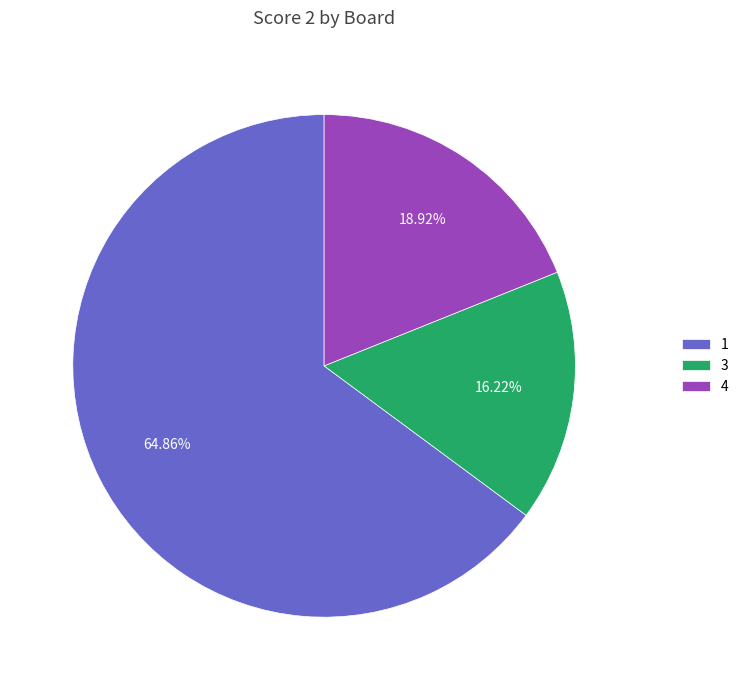

To the nearest percent, what is the average slice percentage?

33%